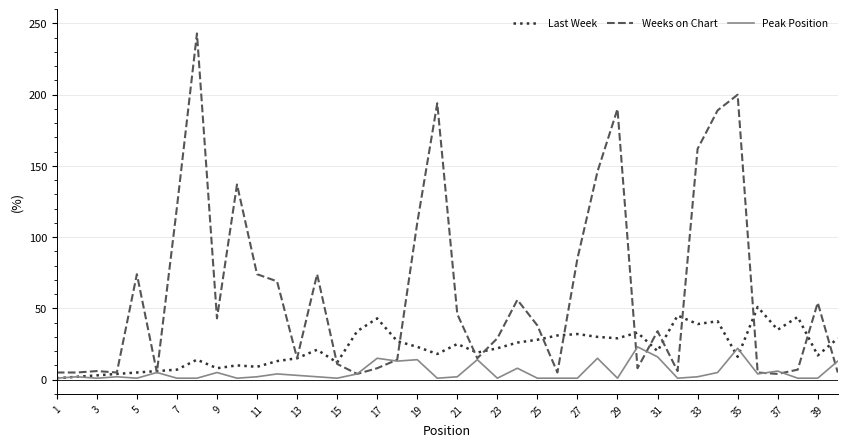

Which series has the largest total across all categories?

Weeks on Chart